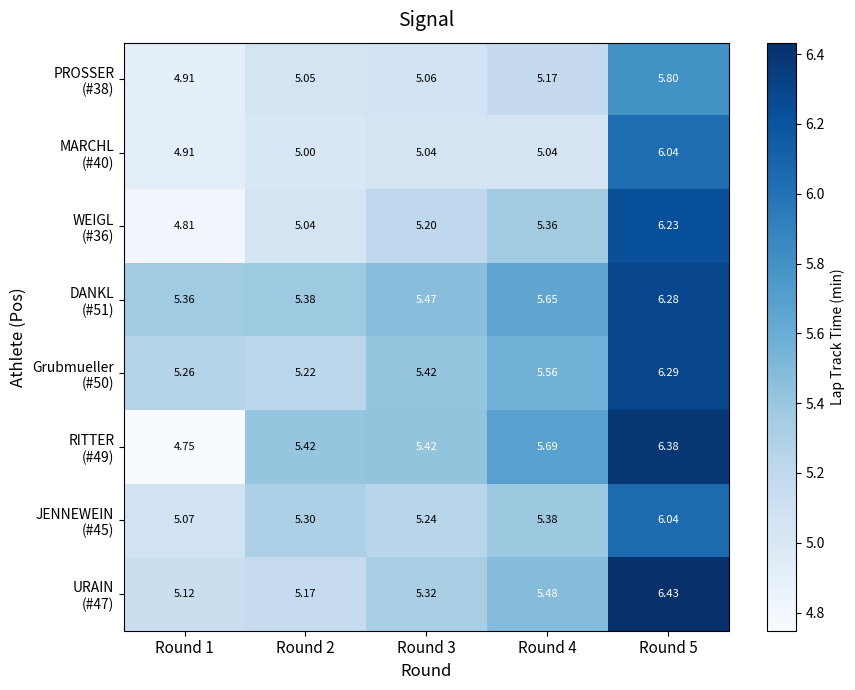

Which has a higher value, Round 3 or Round 1?

Round 3